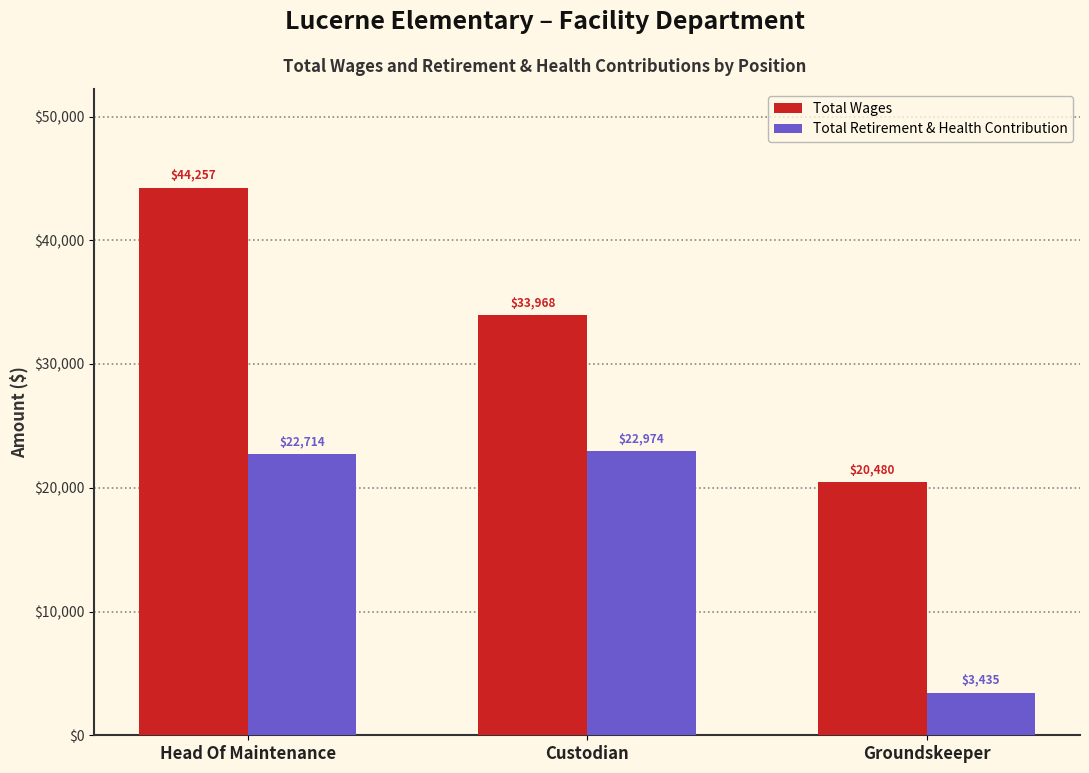

How many groups of bars are there?

3